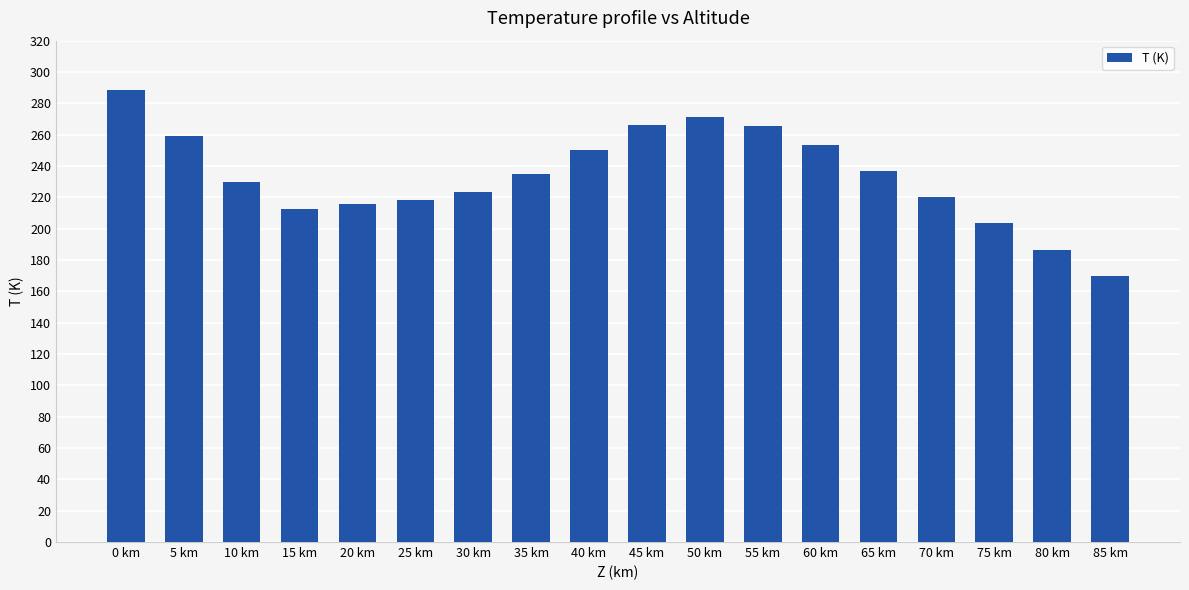

What is the sum of all values?

4206.6